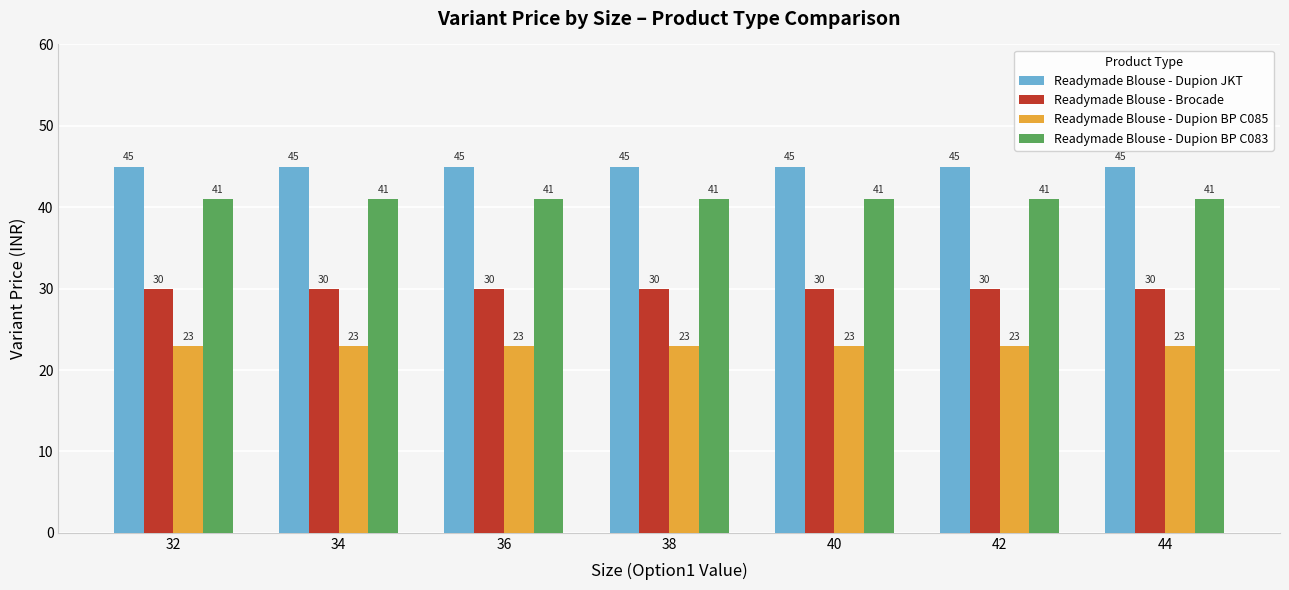

At how many categories does at least one series exceed 29?

7